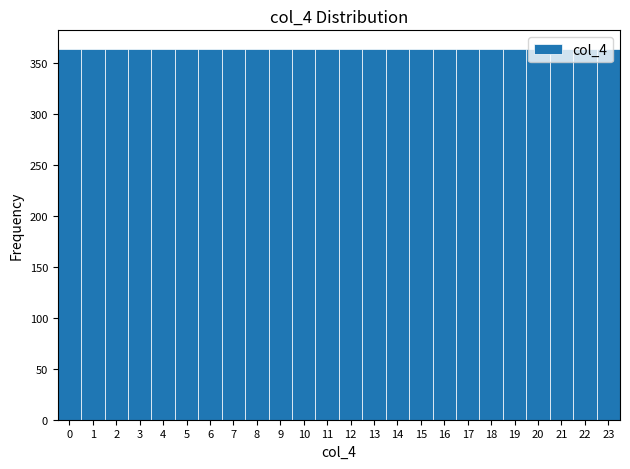

Reading left to right, transcribe this chart: for each bar, give the range it covers on the x-axis and its height. The values are not printed on the chart, so give them approximately, as read against the axis.

-0.5 to 0.5: 365
0.5 to 1.5: 365
1.5 to 2.5: 365
2.5 to 3.5: 365
3.5 to 4.5: 365
4.5 to 5.5: 365
5.5 to 6.5: 365
6.5 to 7.5: 365
7.5 to 8.5: 365
8.5 to 9.5: 365
9.5 to 10.5: 365
10.5 to 11.5: 365
11.5 to 12.5: 365
12.5 to 13.5: 365
13.5 to 14.5: 365
14.5 to 15.5: 365
15.5 to 16.5: 365
16.5 to 17.5: 365
17.5 to 18.5: 365
18.5 to 19.5: 365
19.5 to 20.5: 365
20.5 to 21.5: 365
21.5 to 22.5: 365
22.5 to 23.5: 365